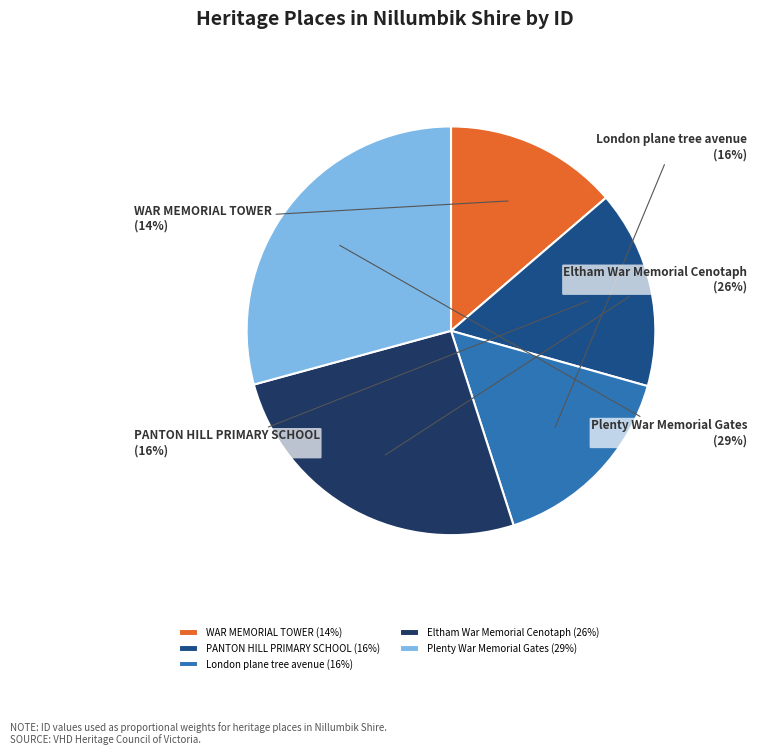

Between WAR MEMORIAL TOWER and London plane tree avenue, which is larger?

London plane tree avenue